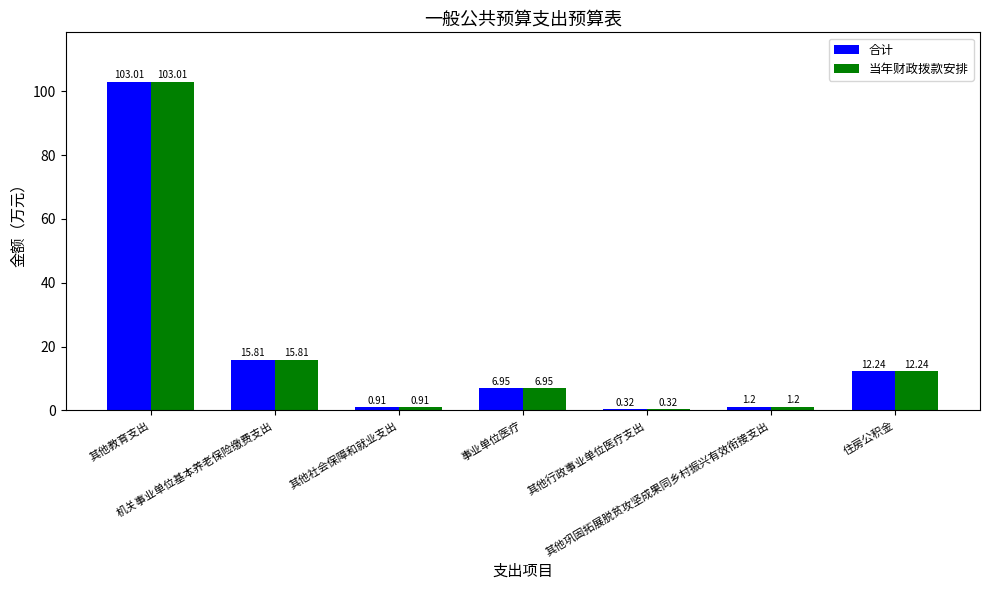

What is the sum of all 当年财政拨款安排 values?

140.4